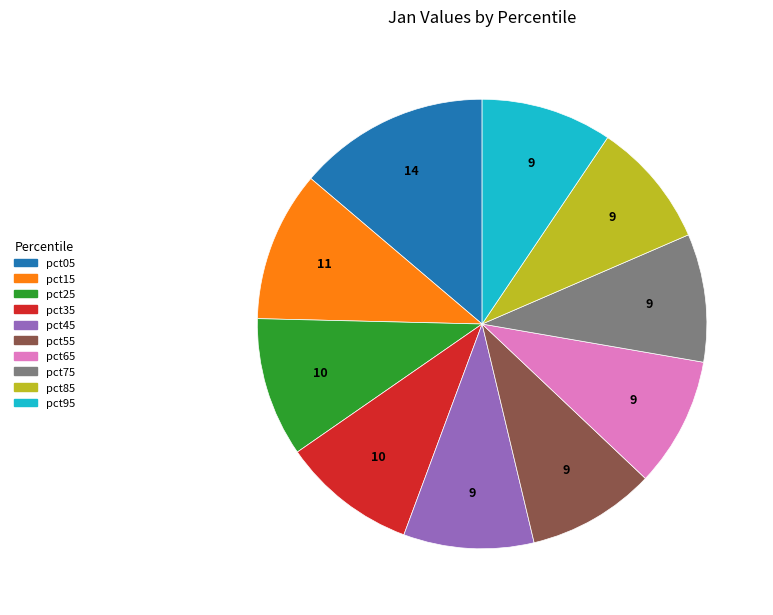

Which has a higher value, pct15 or pct35?

pct15